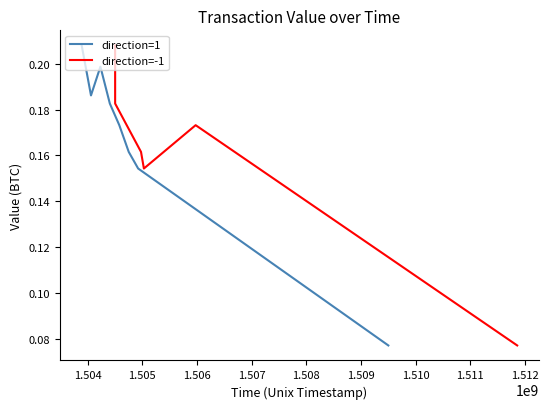

The direction=-1 series shows 0.0 at 1.510. True or false?

False